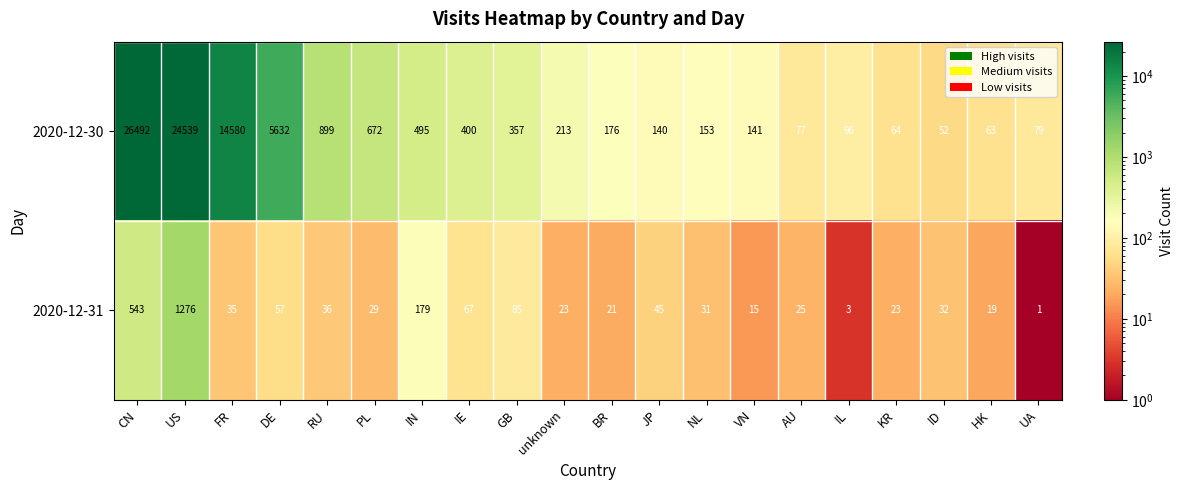

List the series in order of their overall mean, lowest first.

2020-12-31, 2020-12-30